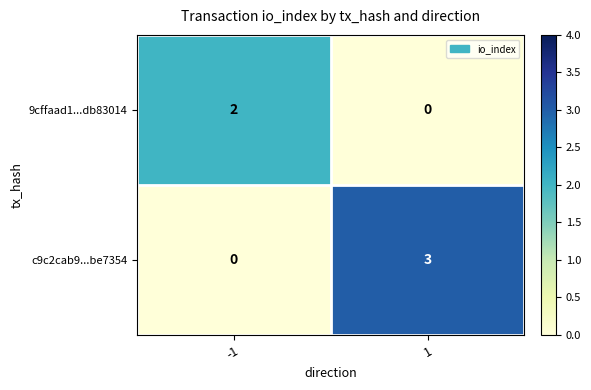

Is the value of c9c2cab9...be7354 at -1 greater than the value of 9cffaad1...db83014 at -1?

No